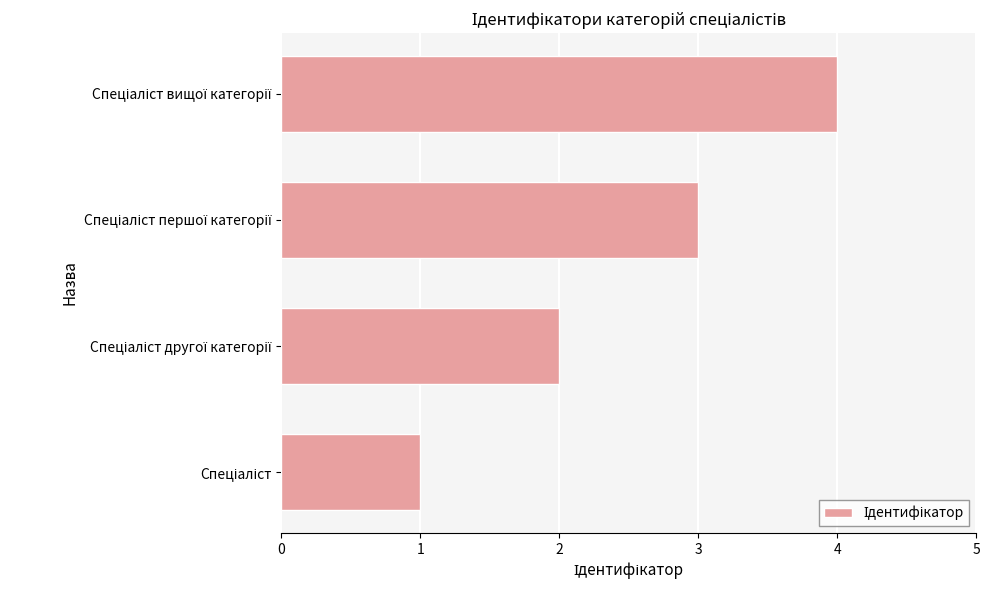

What is the maximum value shown in the chart?

4